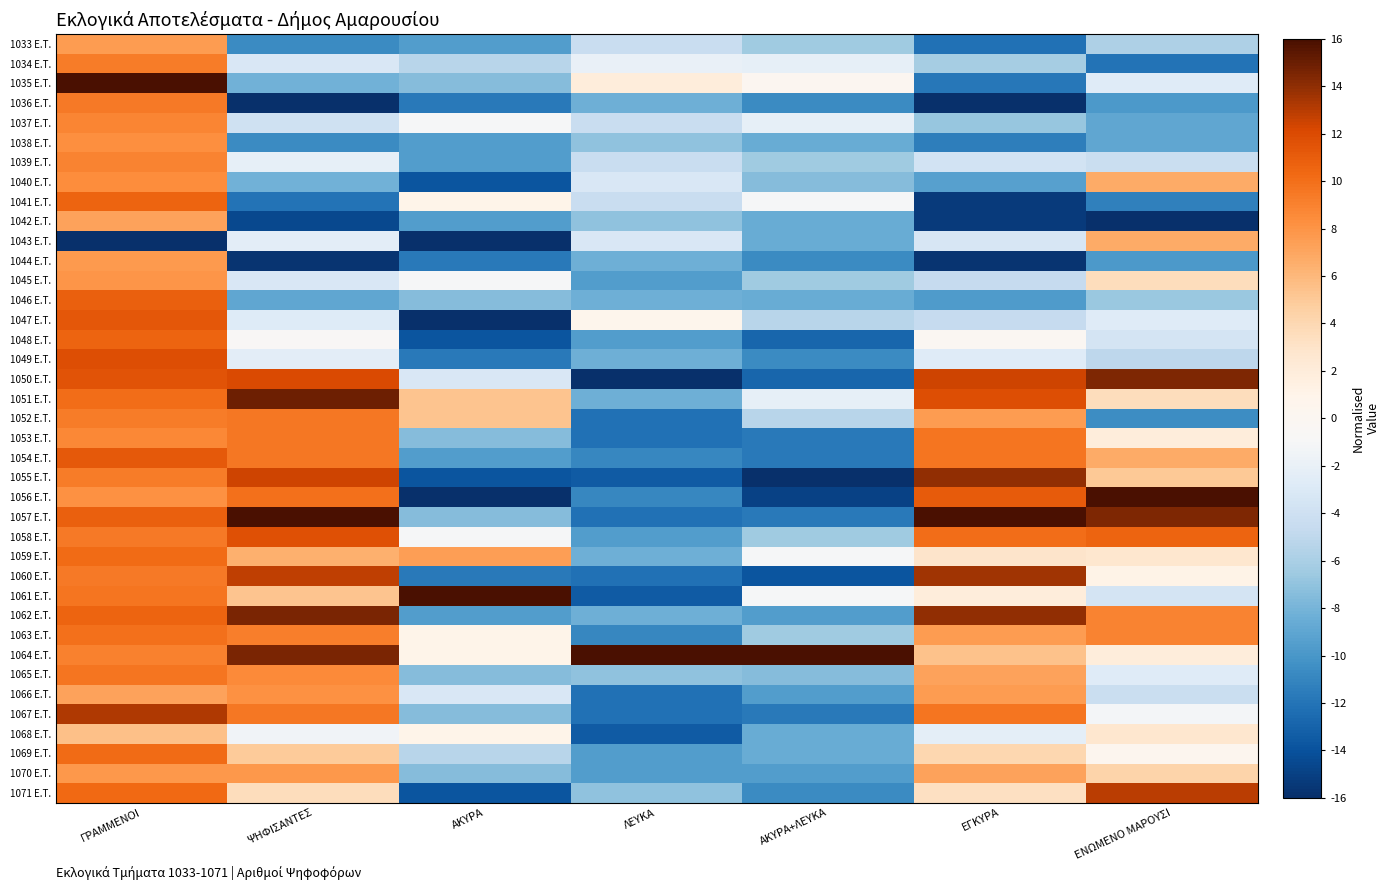

Which has a higher value, ΨΗΦΙΣΑΝΤΕΣ or ΓΡΑΜΜΕΝΟΙ?

ΓΡΑΜΜΕΝΟΙ